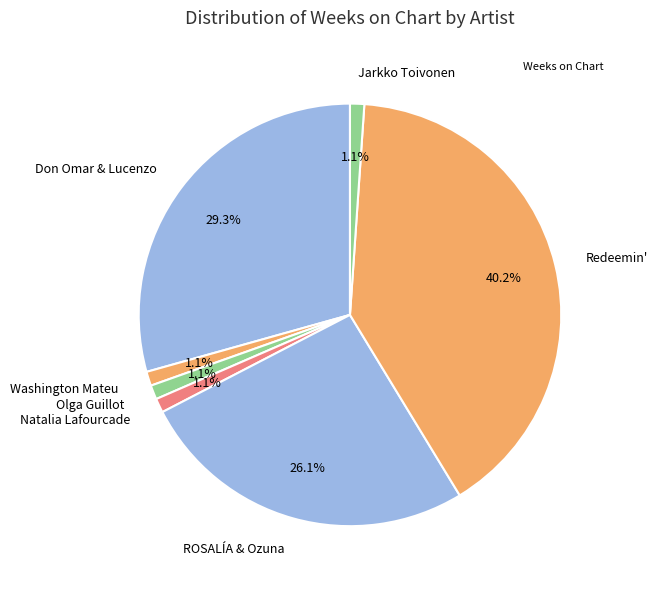

Count the number of slices in the pie.

7